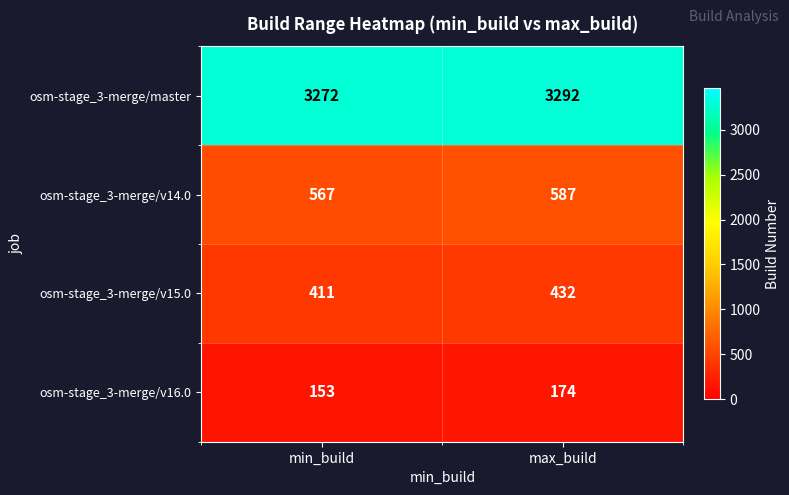

What is the spread (max minus min) of values at max_build?

3118